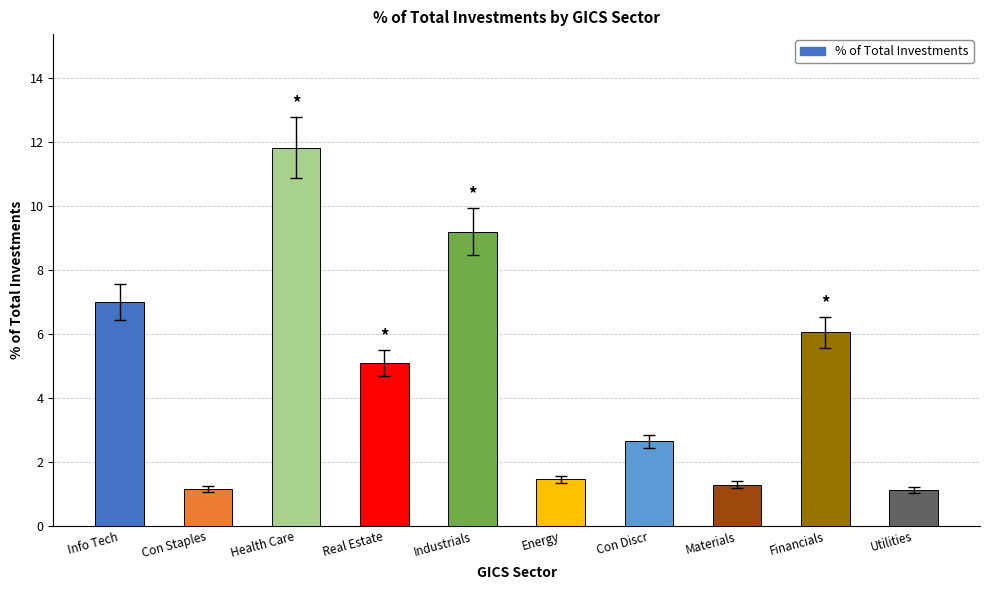

How many values are below 5?

5